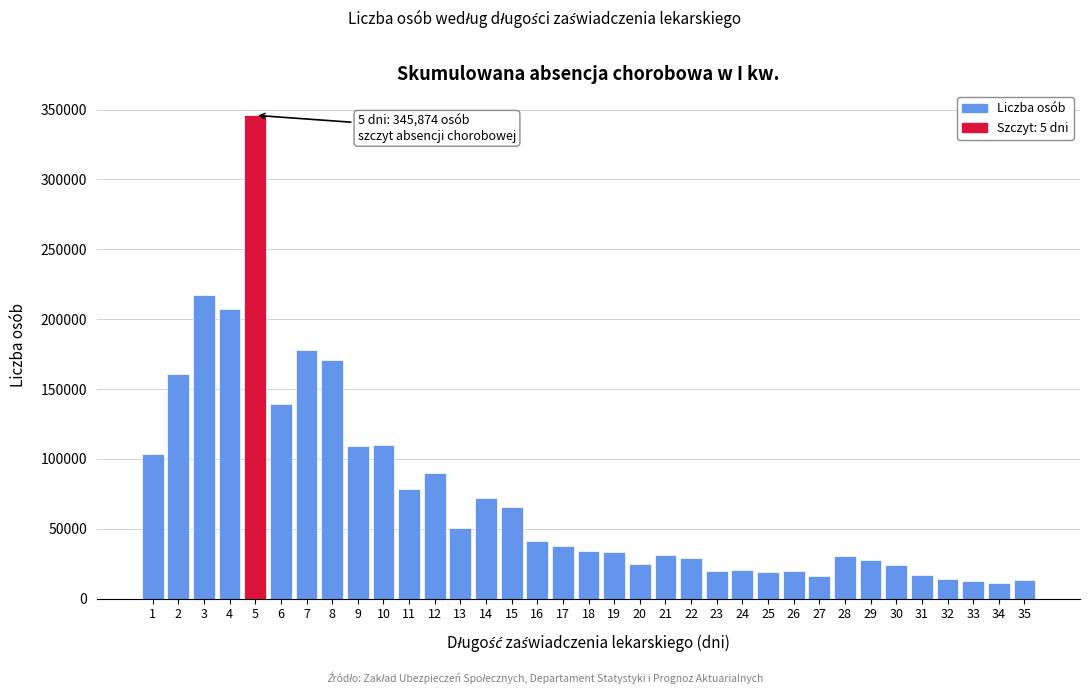

What is the maximum value shown in the chart?

345874